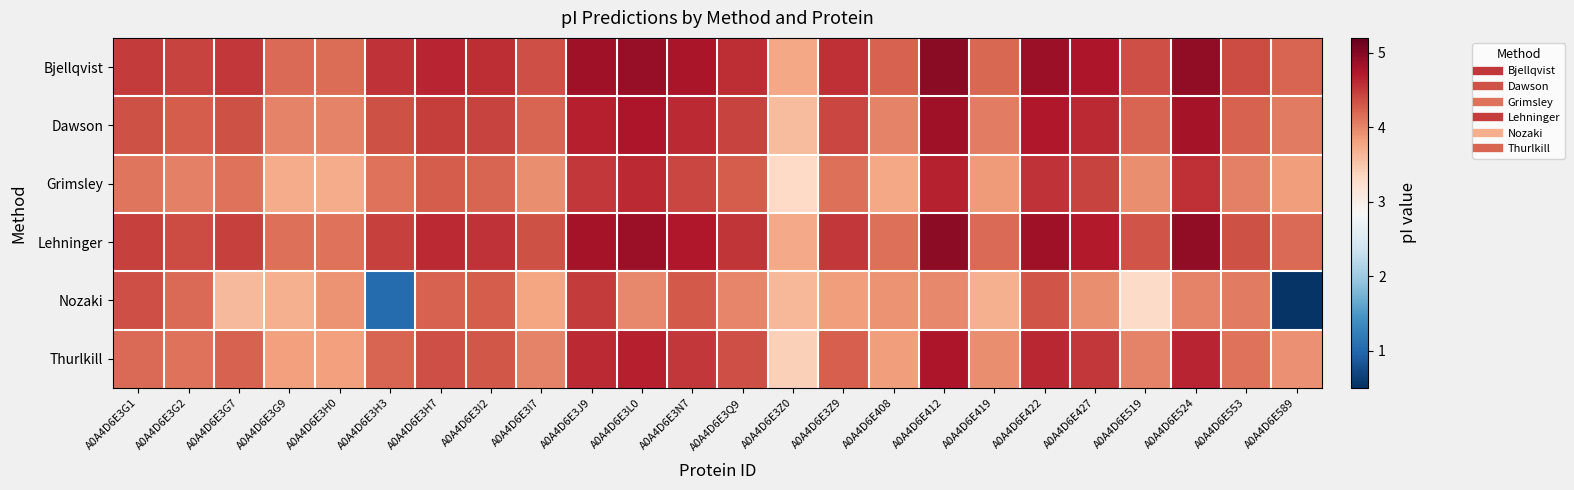

Which series has the largest total across all categories?

Bjellqvist